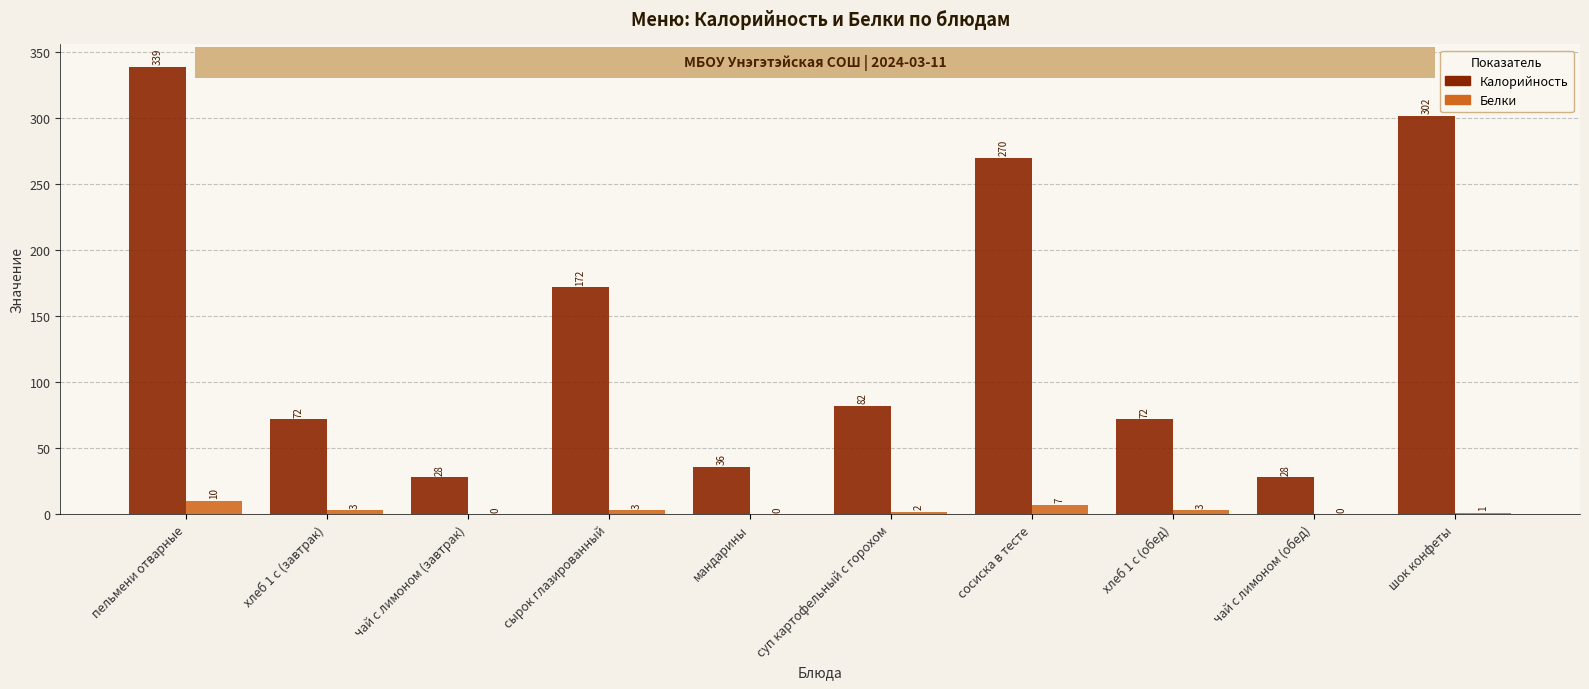

At which label does Белки reach its peak?

пельмени отварные